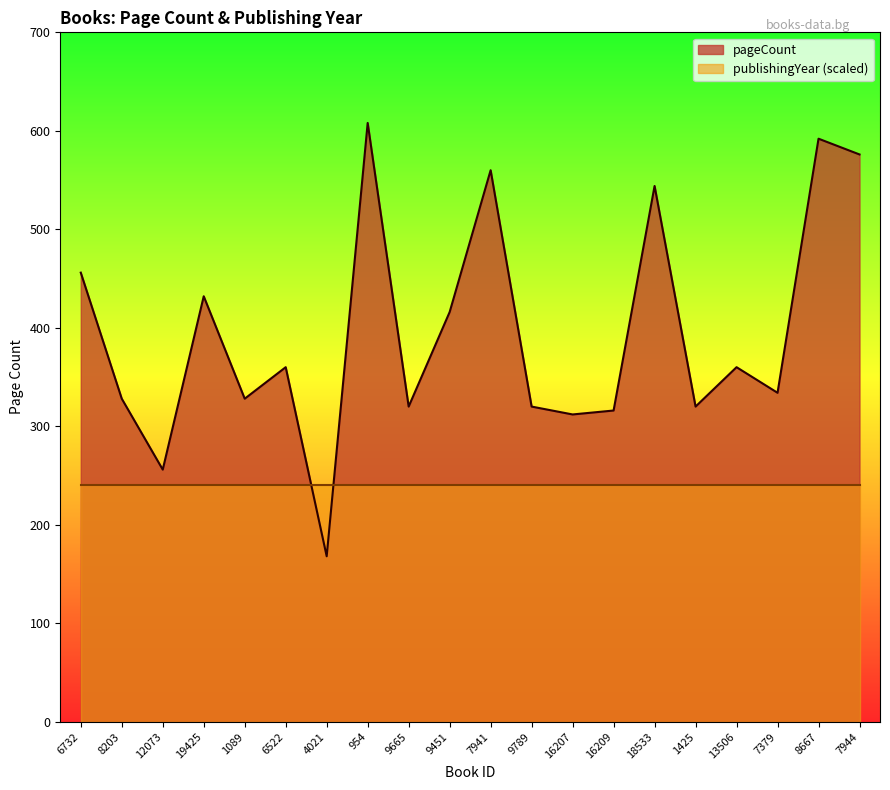

What is the difference between the maximum and minimum values?

440